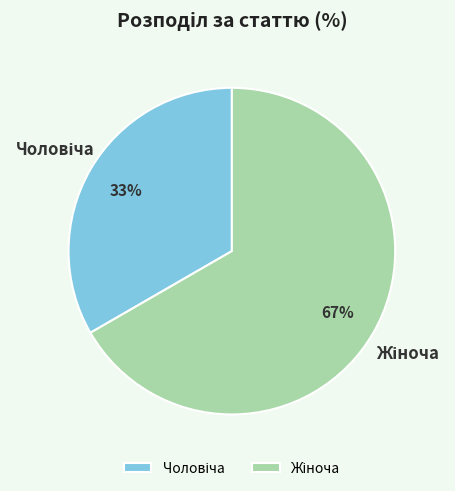

Does any single category account for the majority?

Yes